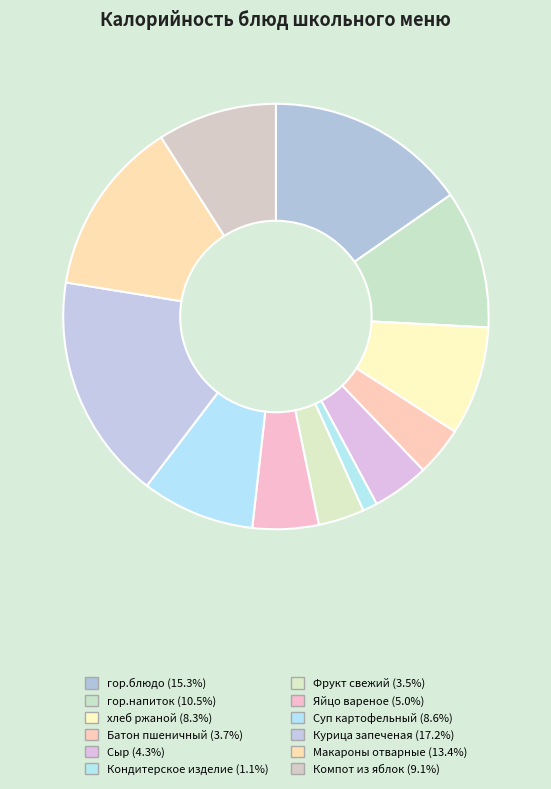

How many segments does this pie chart have?

12